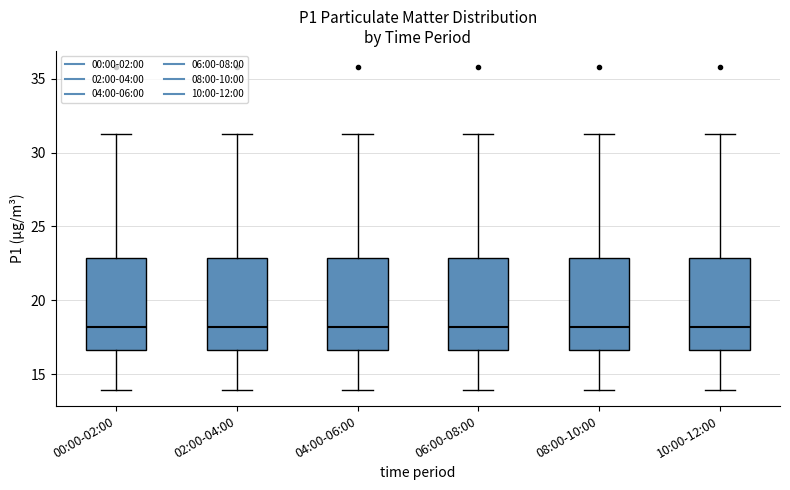

Reading left to right, transcribe this box plot: for each box, give where its median line is, the range the box spans, and where its two whiskers end, as read against the y-axis. The values are not printed on the chart, so give them approximately, as read against the axis.

00:00-02:00: median 18.0, box 16.5 to 23.0, whiskers 14.0 to 31.5
02:00-04:00: median 18.0, box 16.5 to 23.0, whiskers 14.0 to 31.5
04:00-06:00: median 18.0, box 16.5 to 23.0, whiskers 14.0 to 31.5
06:00-08:00: median 18.0, box 16.5 to 23.0, whiskers 14.0 to 31.5
08:00-10:00: median 18.0, box 16.5 to 23.0, whiskers 14.0 to 31.5
10:00-12:00: median 18.0, box 16.5 to 23.0, whiskers 14.0 to 31.5